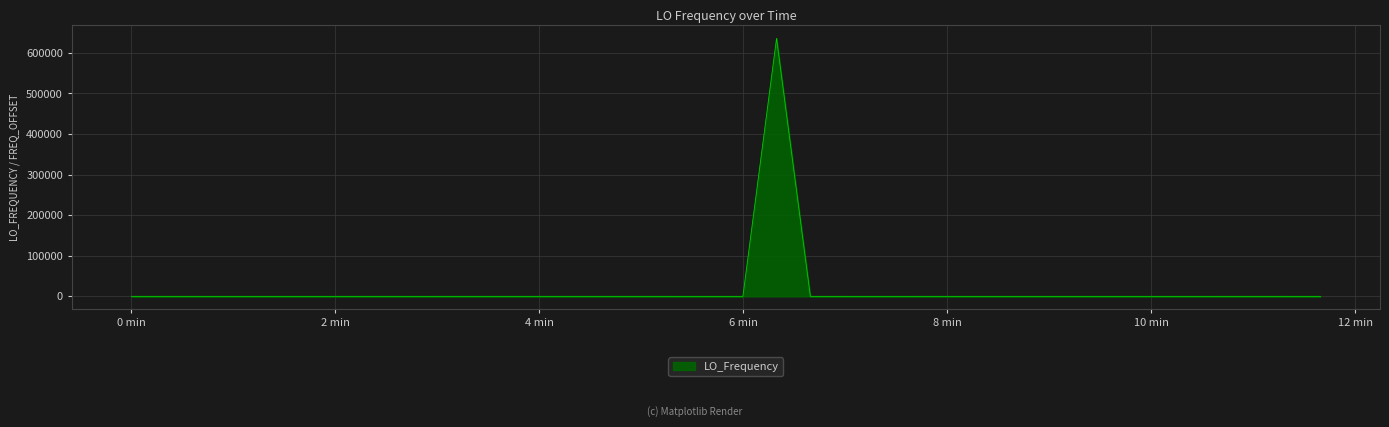

Count the number of categories in the chart.

40